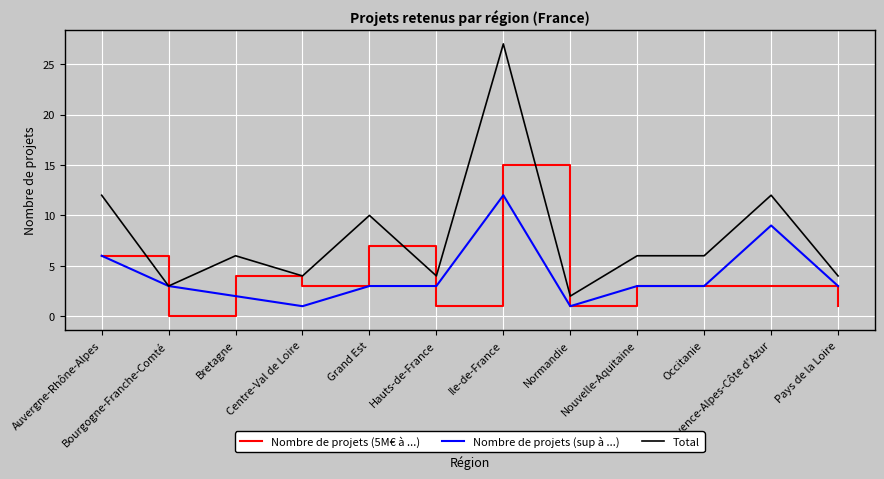

Is the value of Total at Bourgogne-Franche-Comté greater than the value of Nombre de projets (5M€ à ...) at Normandie?

Yes